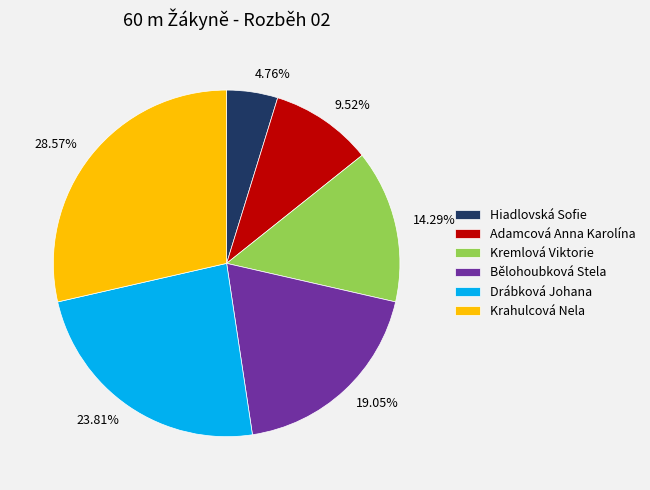

What percentage is the Bělohoubková Stela slice, to the nearest percent?

19%